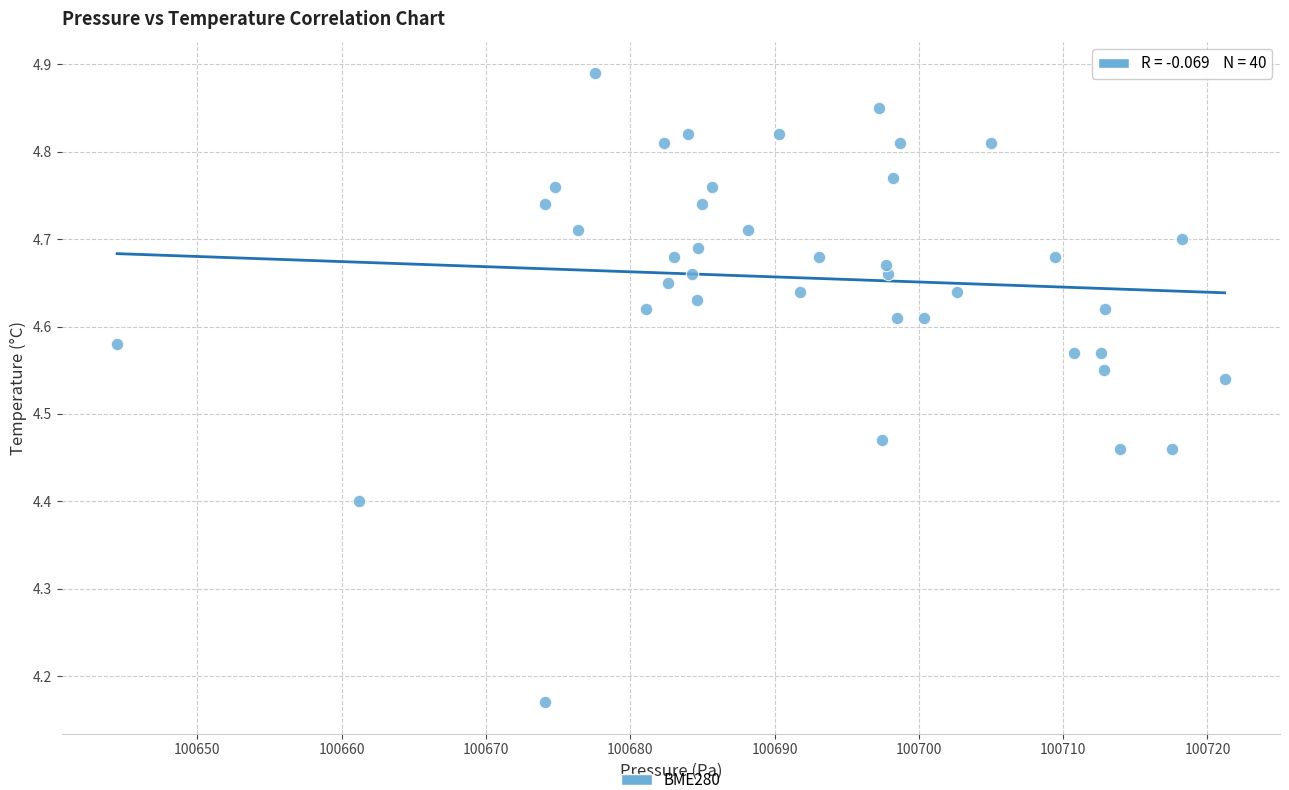

What is the range of Y values (max minus min)?

0.7